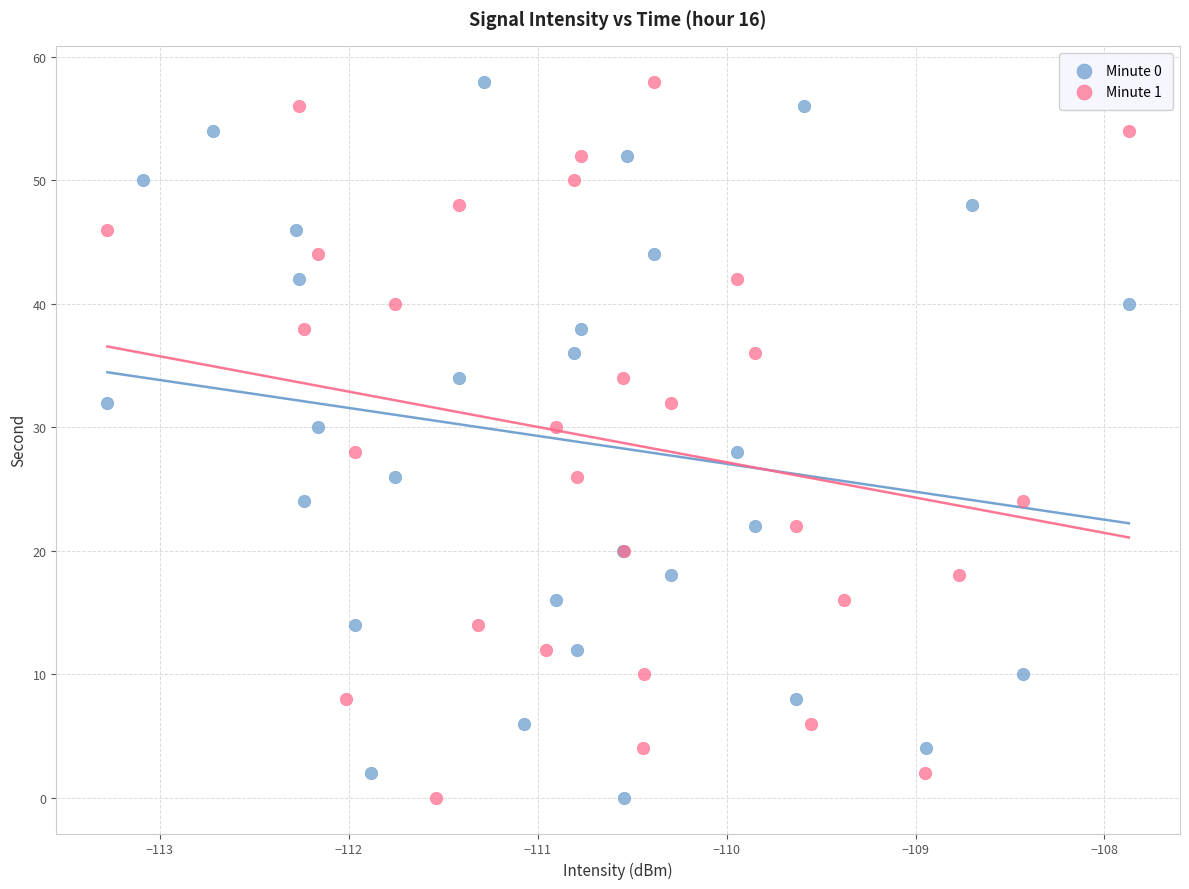

What are all the series names shown in the legend?

Minute 0, Minute 1